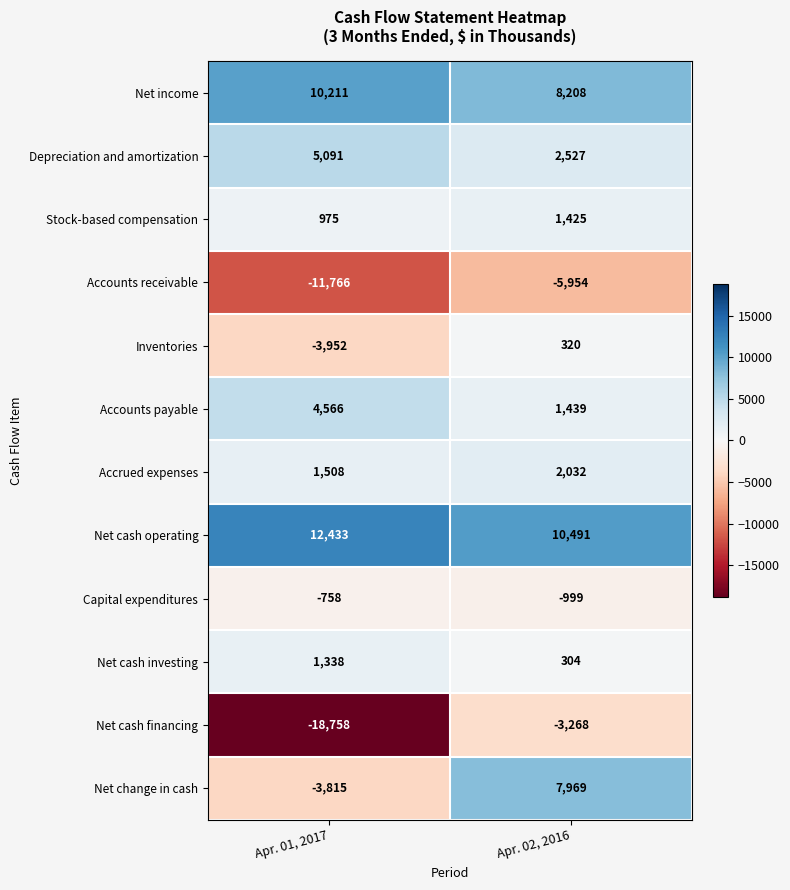

Count the number of data series in this chart.

12